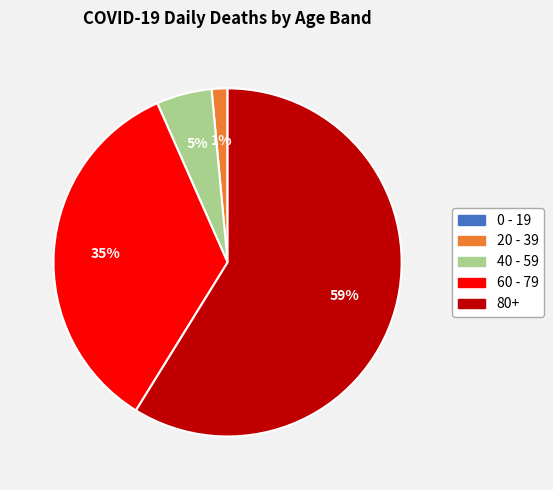

Do 40 - 59 and 80+ together represent more than half of the pie?

Yes